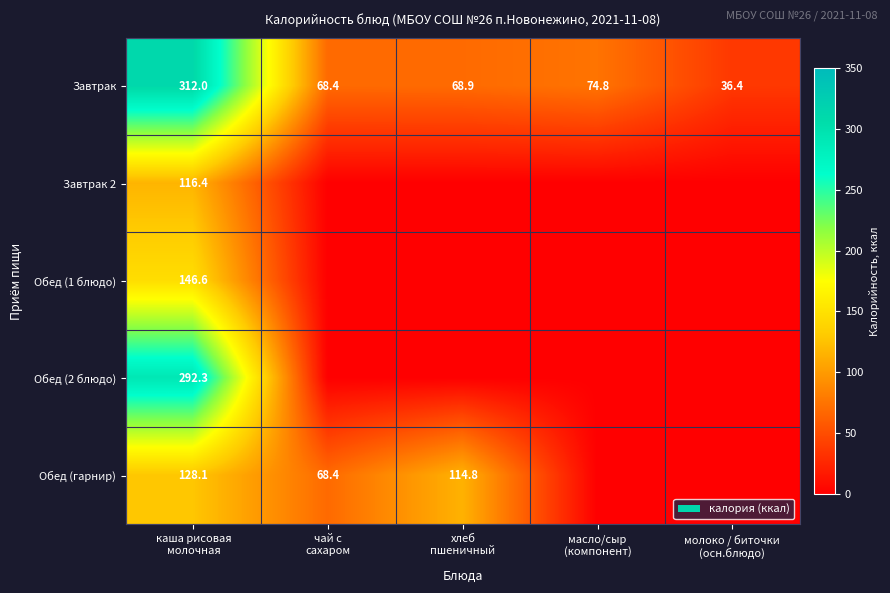

What is the average value of the Завтрак series?

112.1